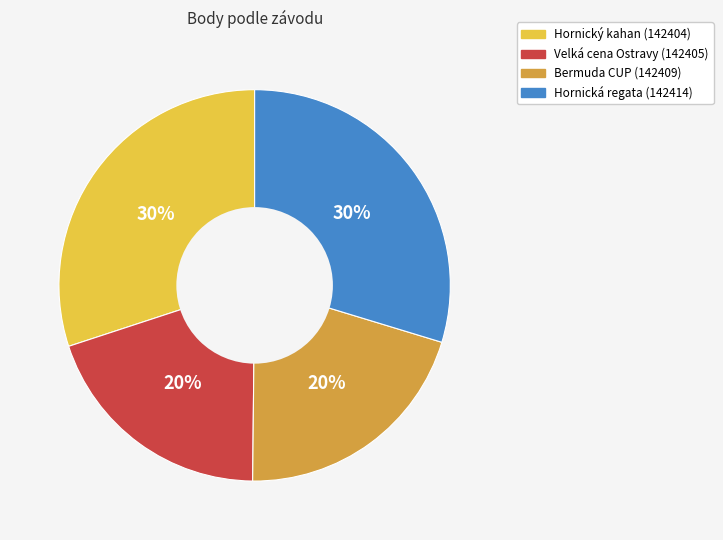

Is there a majority slice in this chart?

No